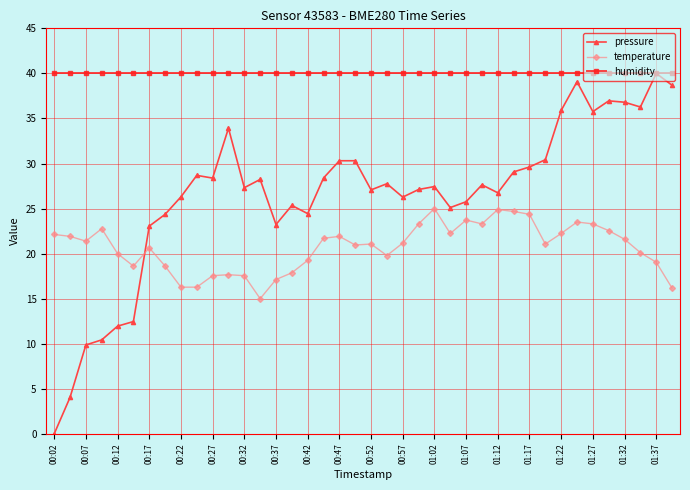

True or false: humidity and temperature intersect in this chart.

False